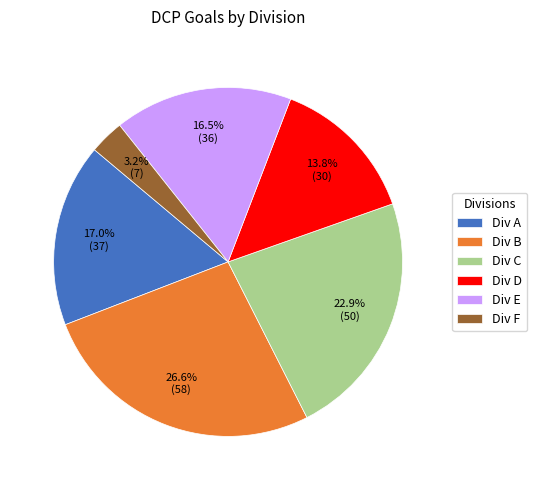

Does any single category account for the majority?

No